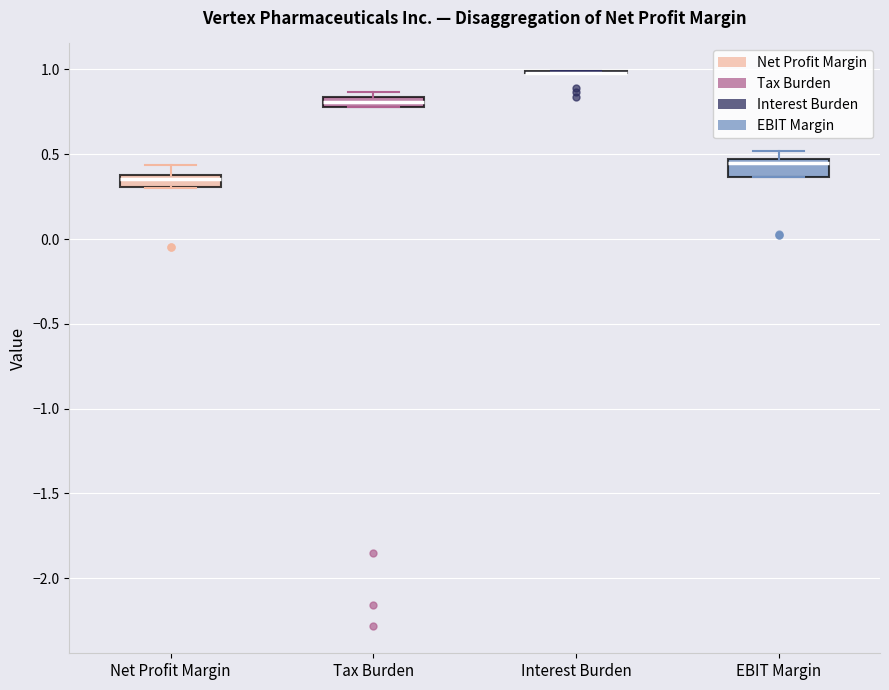

Where is the upper edge of the box for Tax Burden on the y-axis? The values are not printed on the chart, so give them approximately, as read against the axis.

0.85